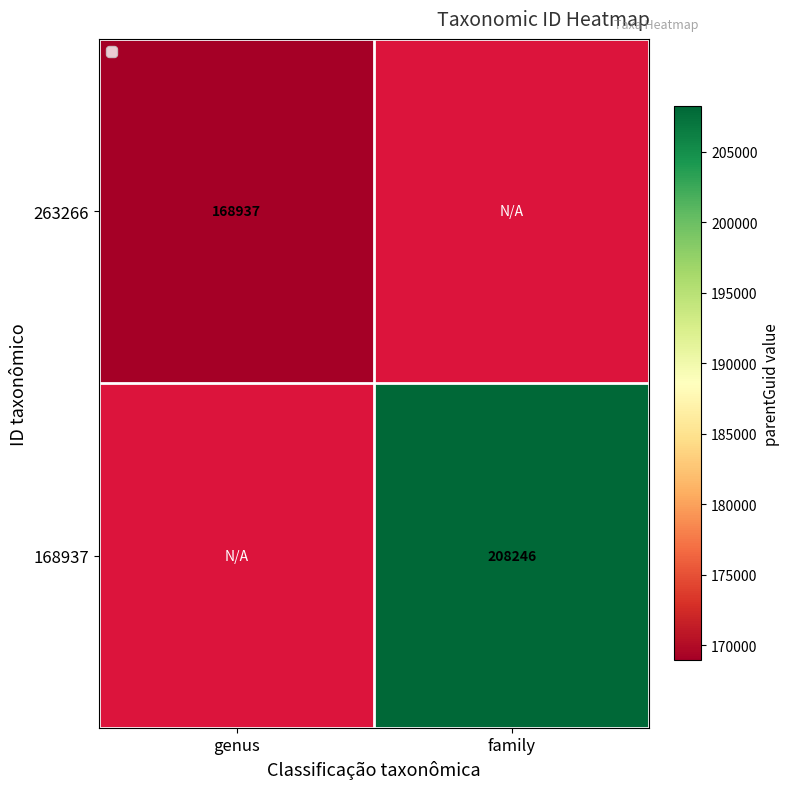

Is it true that 168937 equals 141577.2 at family?

False